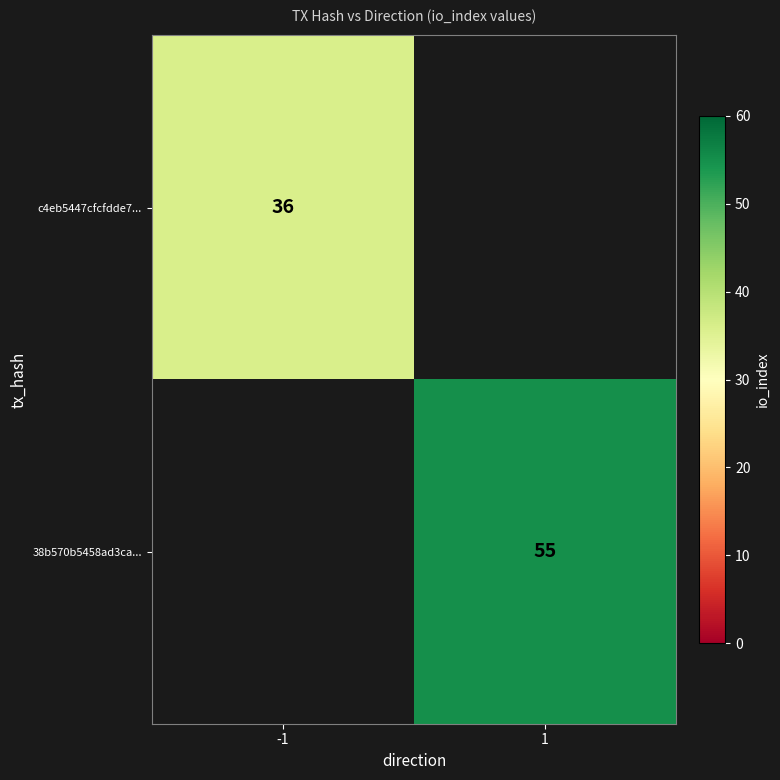

Is the value of 38b570b5458ad3ca... at 1 greater than the value of c4eb5447cfcfdde7... at -1?

Yes